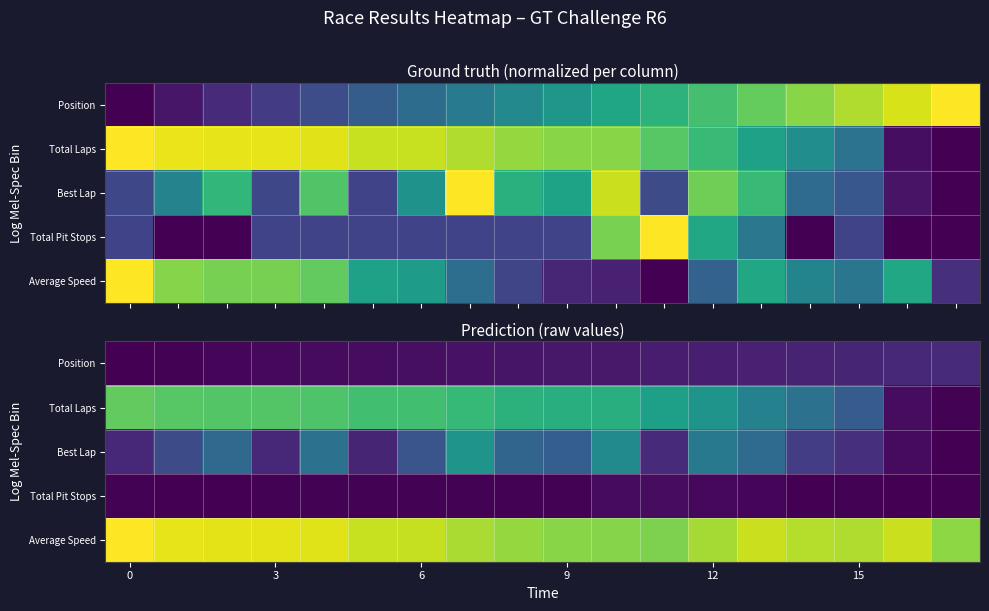

At which category is the sum across all series the highest?

7